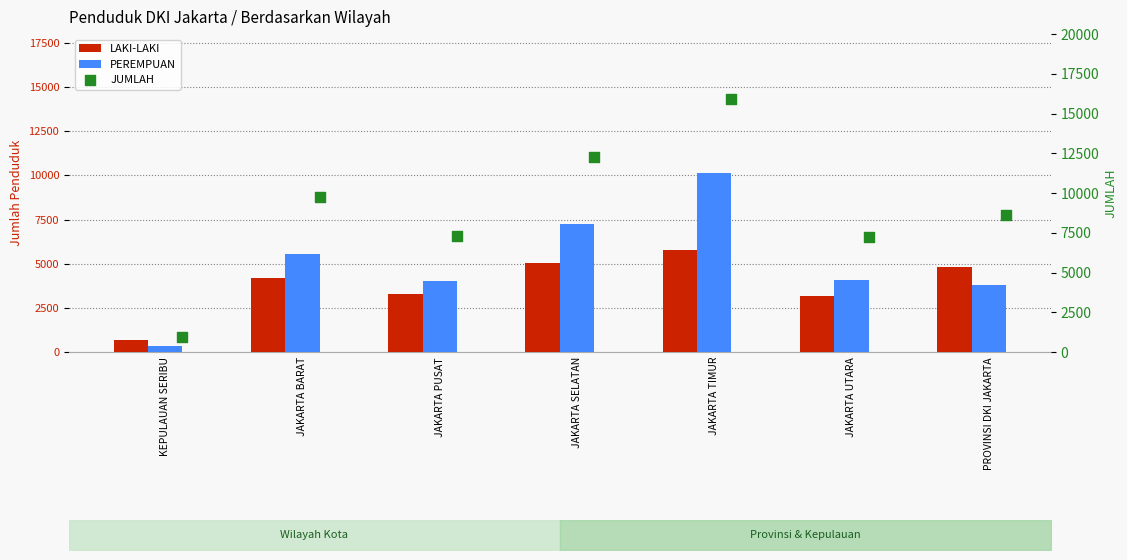

Which series has the largest total across all categories?

JUMLAH